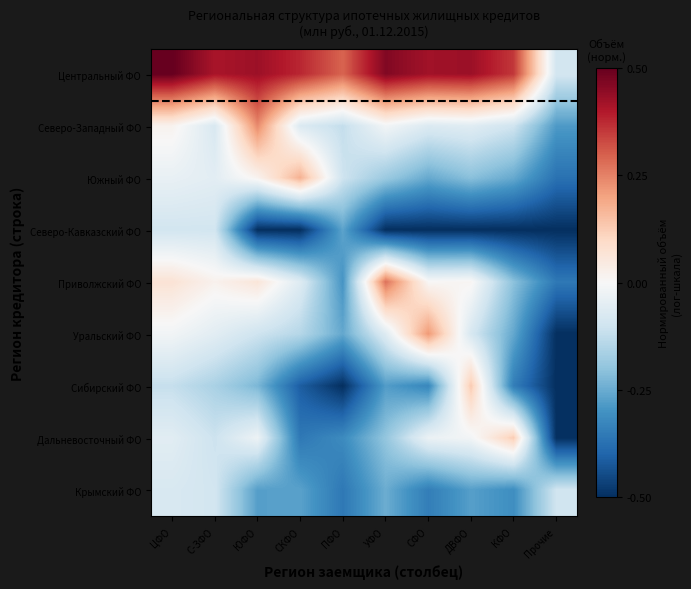

What is the total value across all series at ПФО?

-1.9